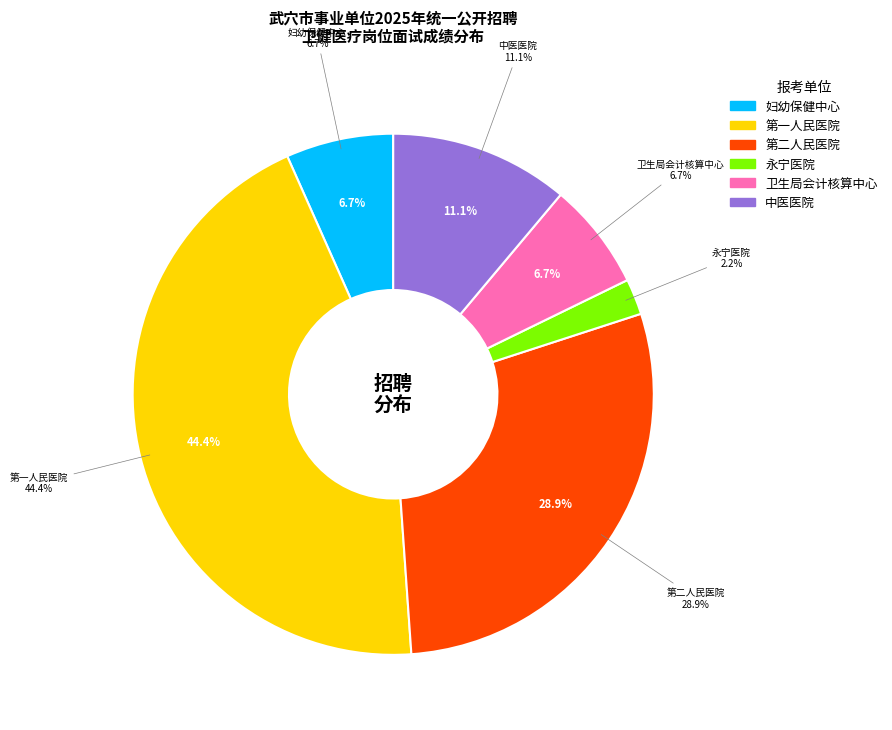

Rank the categories by value from highest to lowest.

武穴市第一人民医院, 武穴市第二人民医院, 武穴市中医医院, 武穴市妇幼保健计划生育服务中心, 武穴市卫生局会计核算中心, 武穴市永宁医院